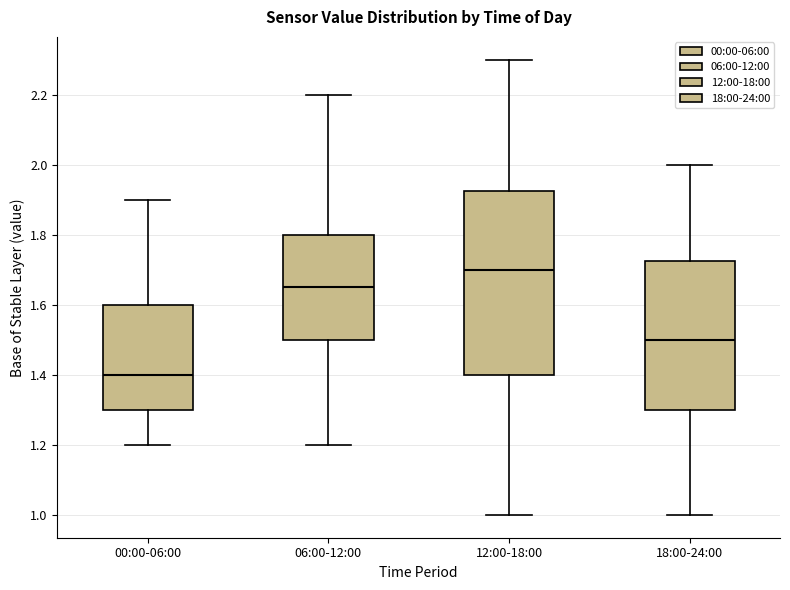

Reading left to right, read every box against the y-axis: the position of its median line, the range the box covers, and the ends of its whiskers. The values are not printed on the chart, so give them approximately, as read against the axis.

00:00-06:00: median 1.40, box 1.30 to 1.60, whiskers 1.20 to 1.90
06:00-12:00: median 1.66, box 1.50 to 1.80, whiskers 1.20 to 2.20
12:00-18:00: median 1.70, box 1.40 to 1.92, whiskers 1.00 to 2.30
18:00-24:00: median 1.50, box 1.30 to 1.72, whiskers 1.00 to 2.00